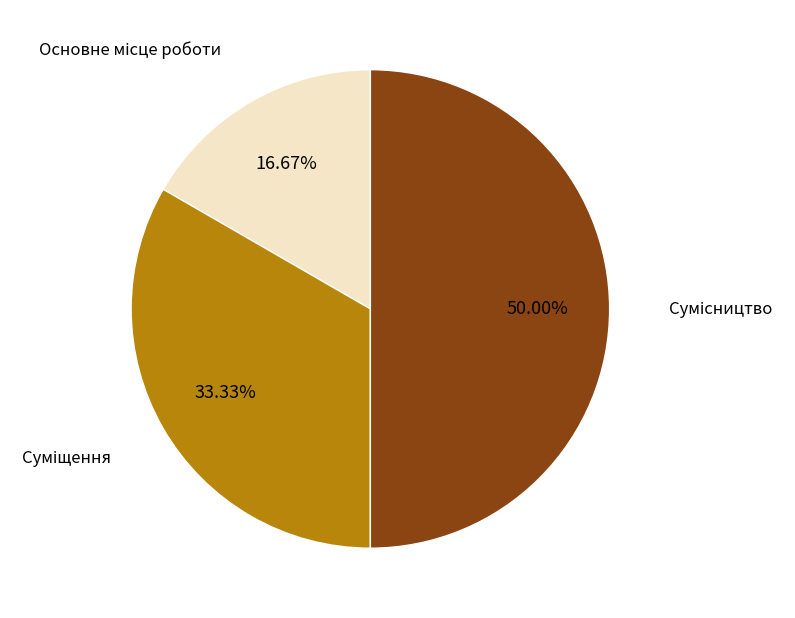

Count the number of slices in the pie.

3